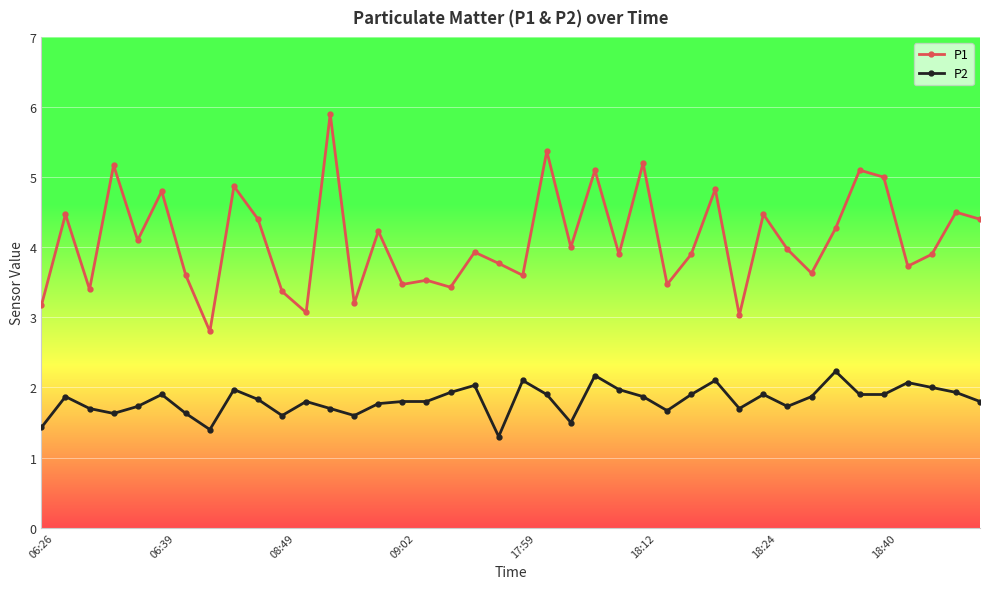

What is the value of the P1 point at the 14th from the left?

3.2